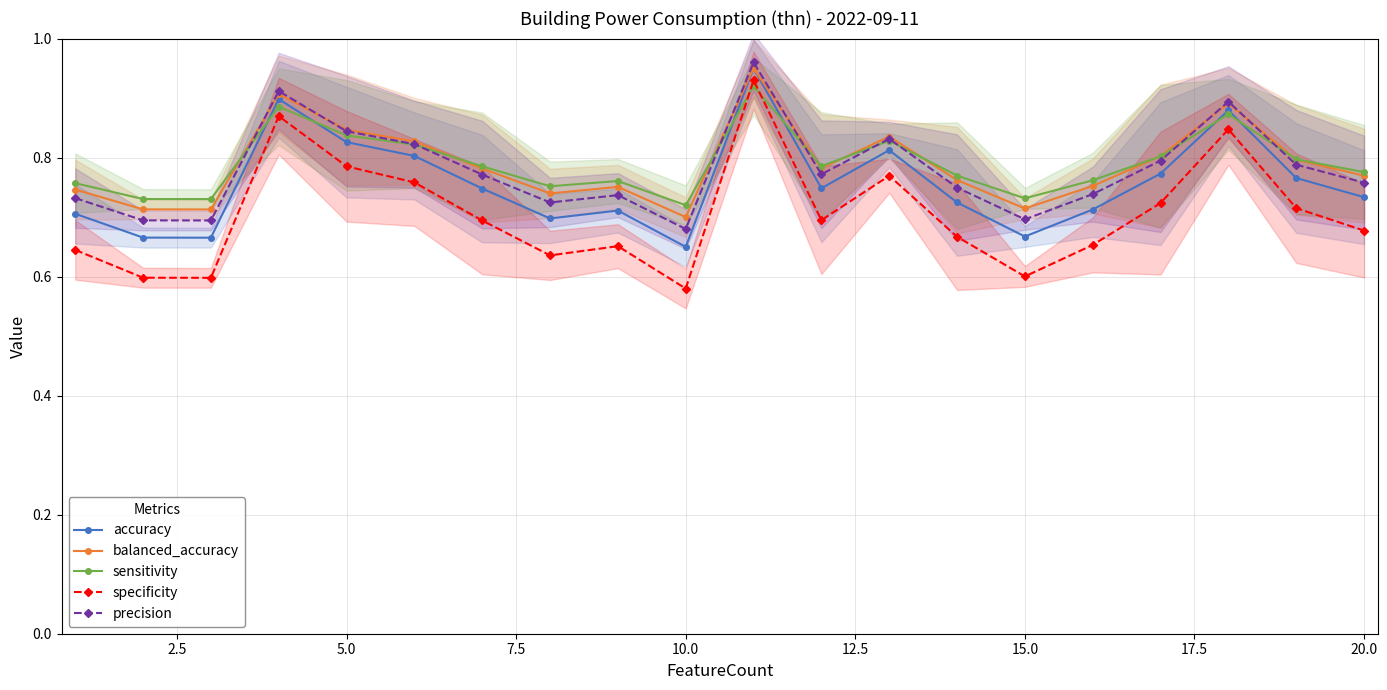

How many sensitivity values are between 0 and 1?

20